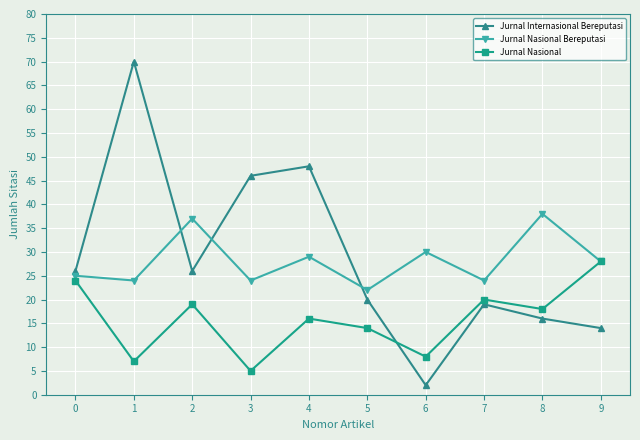

Which series ends up on top after the final intersection of Jurnal Nasional Bereputasi and Jurnal Internasional Bereputasi?

Jurnal Nasional Bereputasi